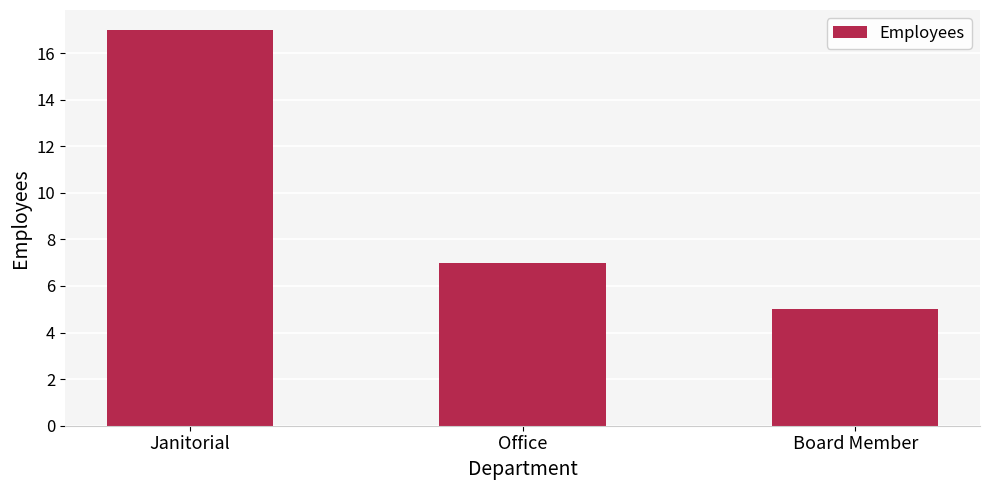

How many values are between 5 and 17?

3